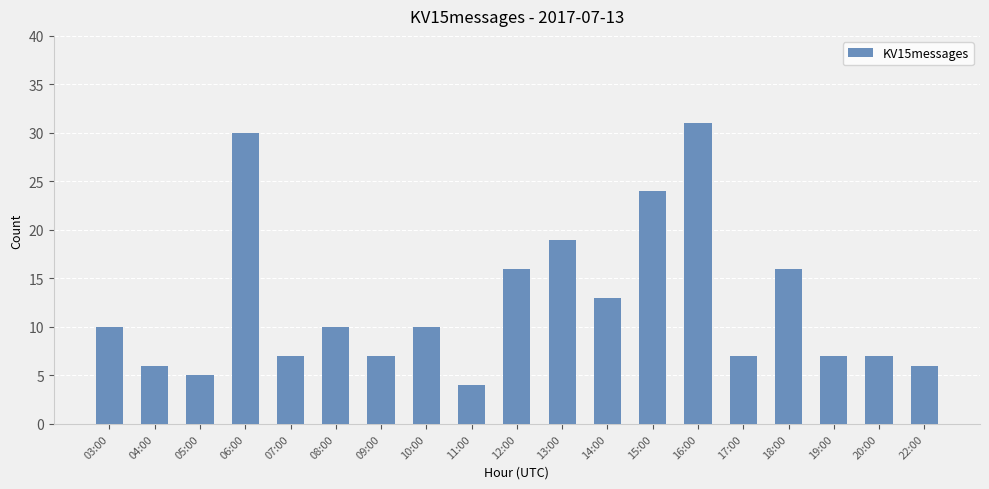

What is the sum of the values at 19:00 and 15:00?

31